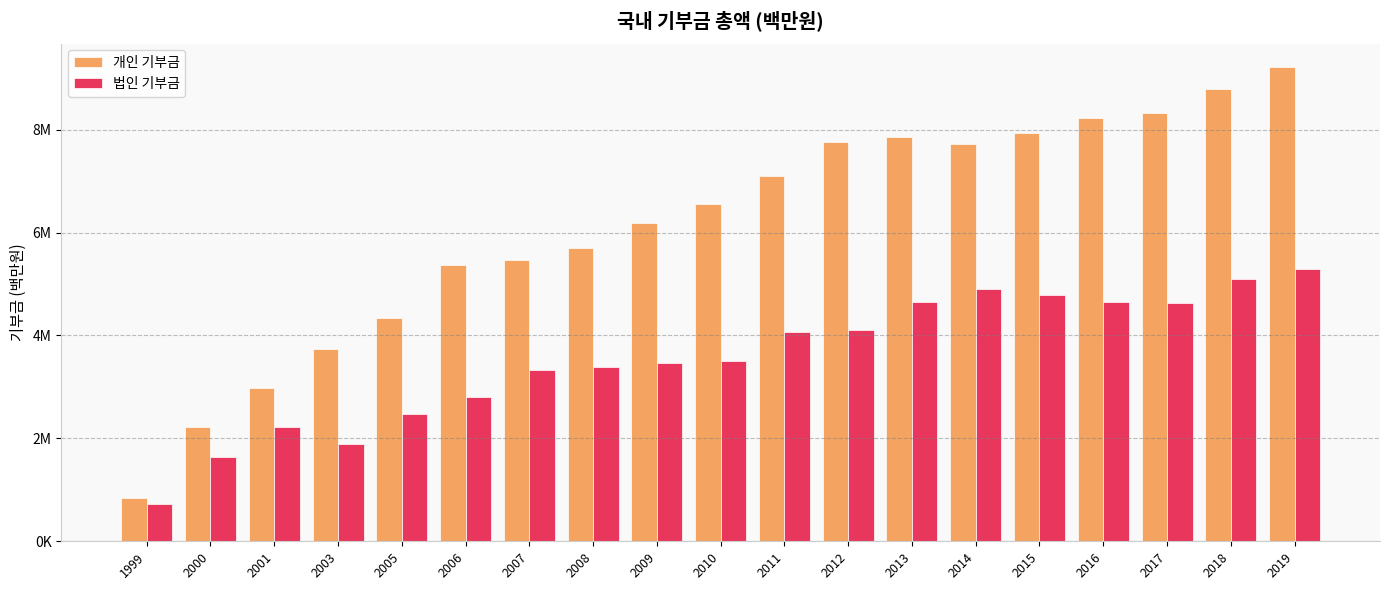

Does the chart contain stacked bars?

No